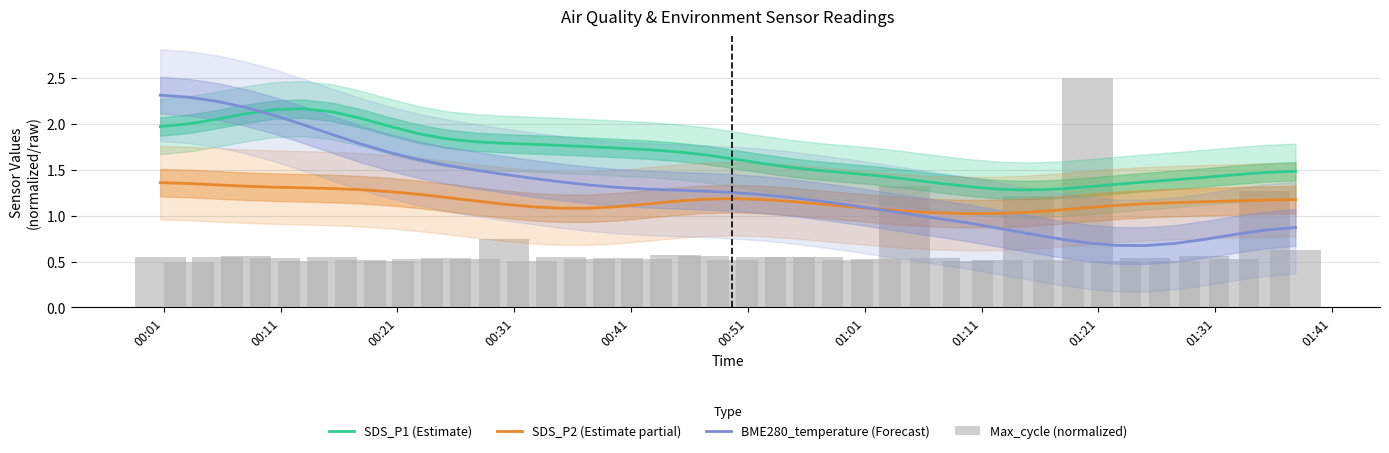

Is the value of Max_cycle (normalized) at 26 greater than the value of SDS_P2 (Estimate partial) at 01:41?

Yes